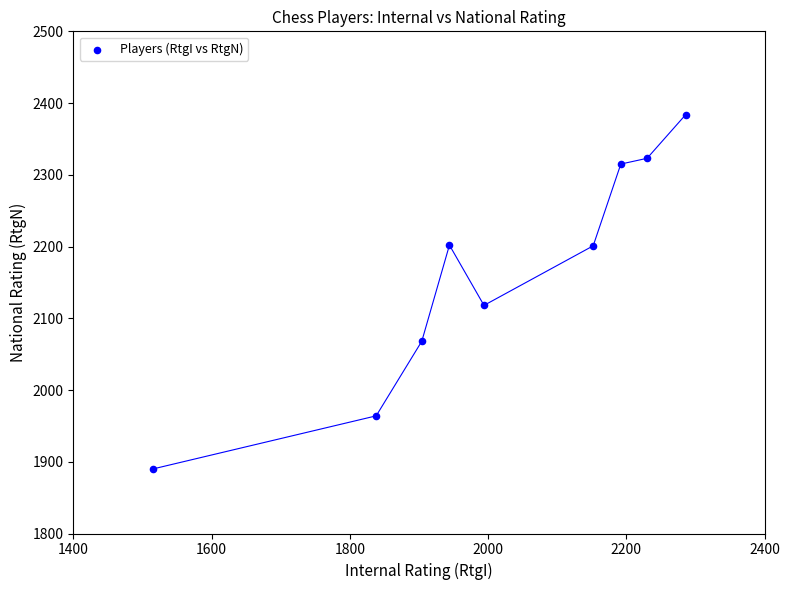

What is the average Y value?

2163